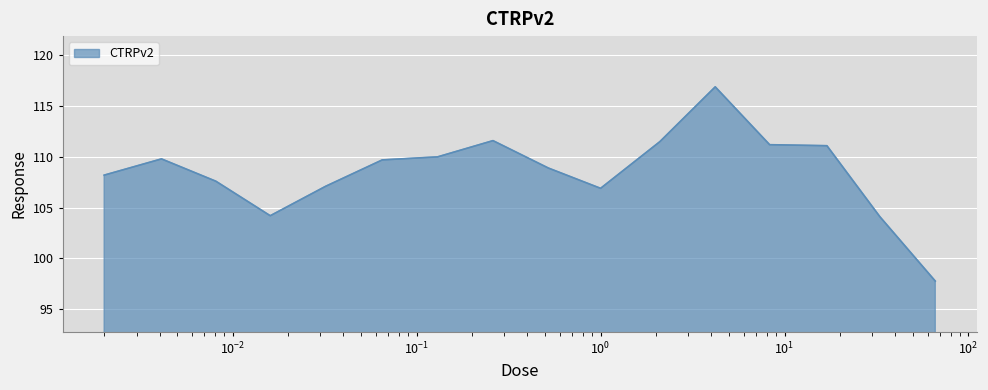

What is the minimum value shown in the chart?

97.8